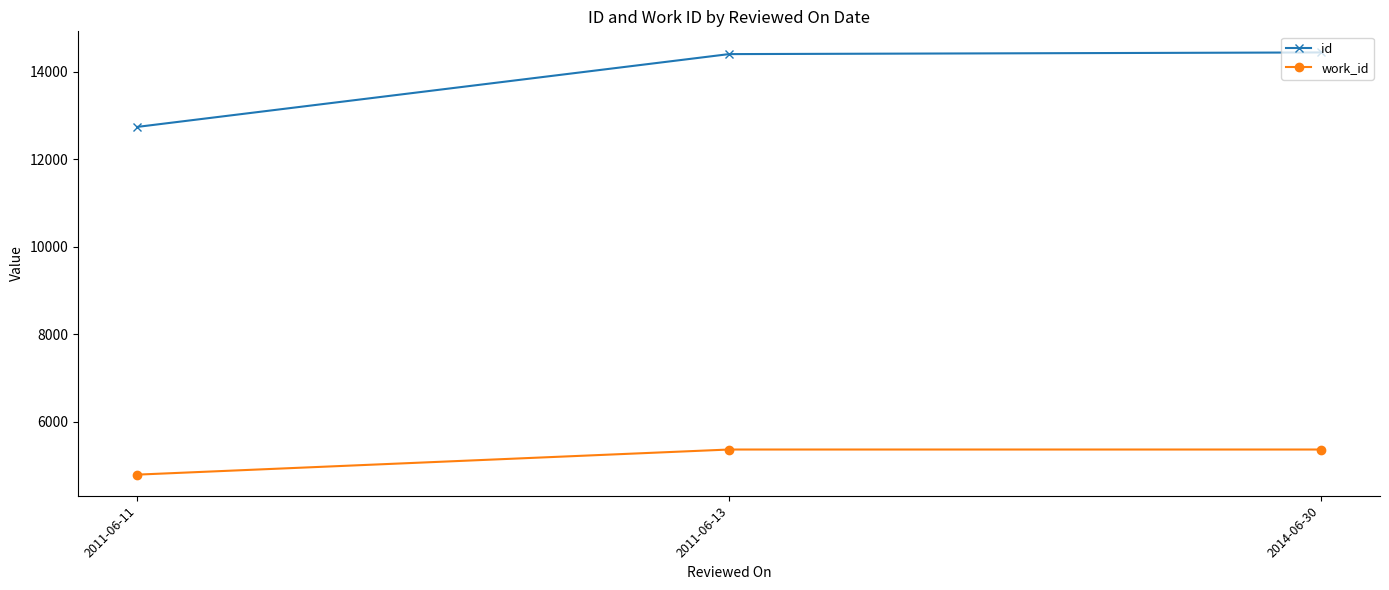

What is the label of the 2nd point from the left?

2011-06-13